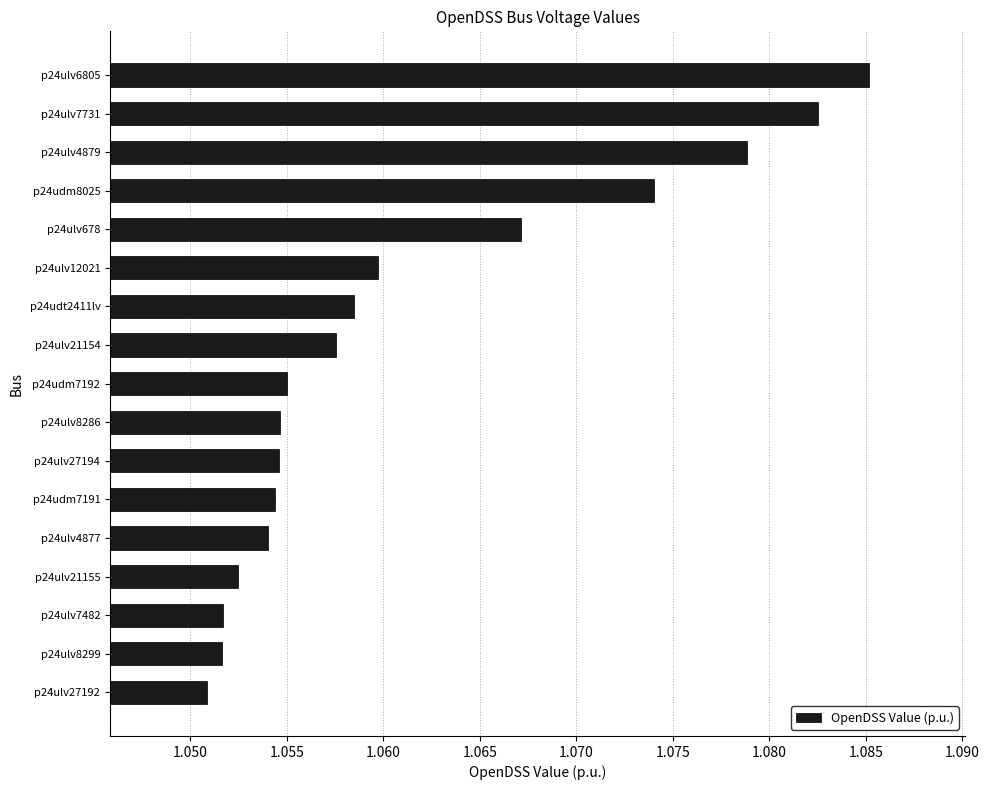

Are the bars grouped side by side (vs. stacked)?

No